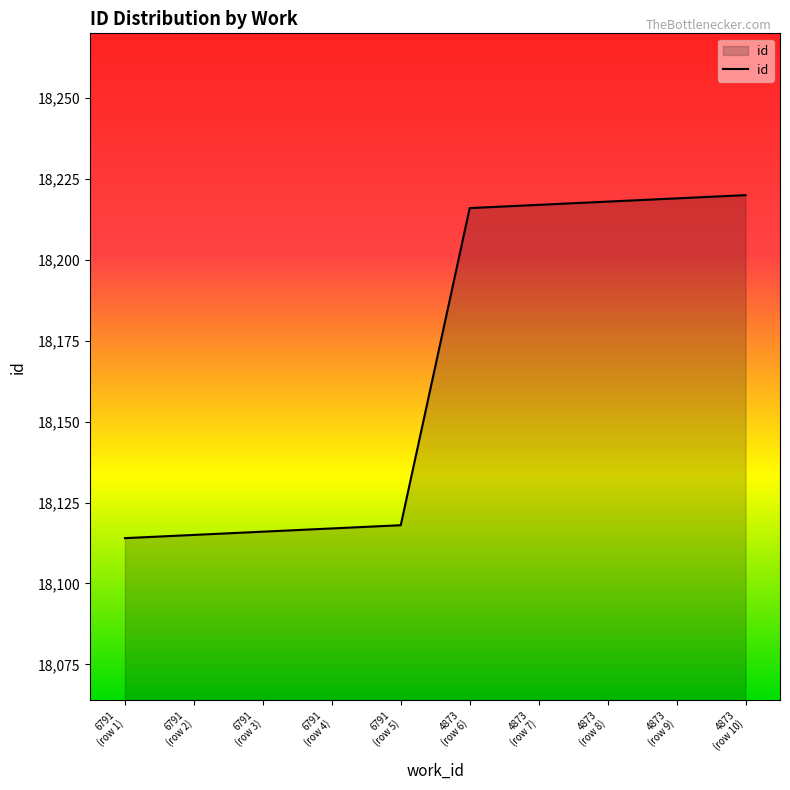

What is the minimum value shown in the chart?

18114